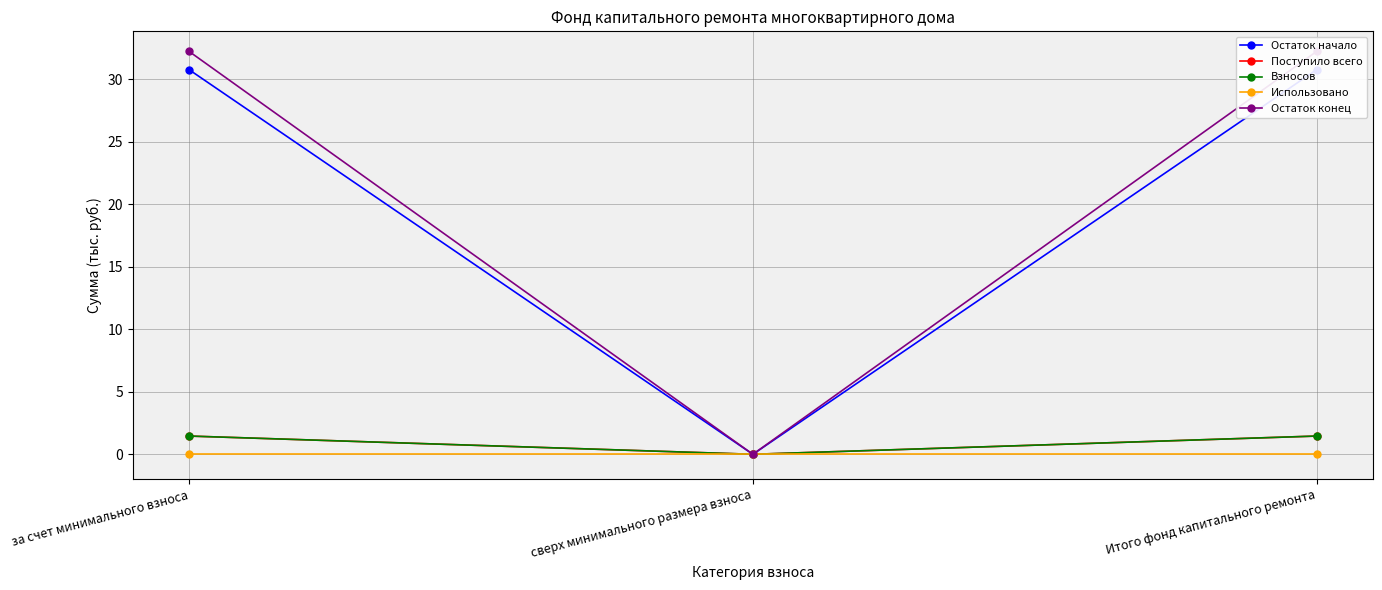

Which series has the largest total across all categories?

Остаток конец